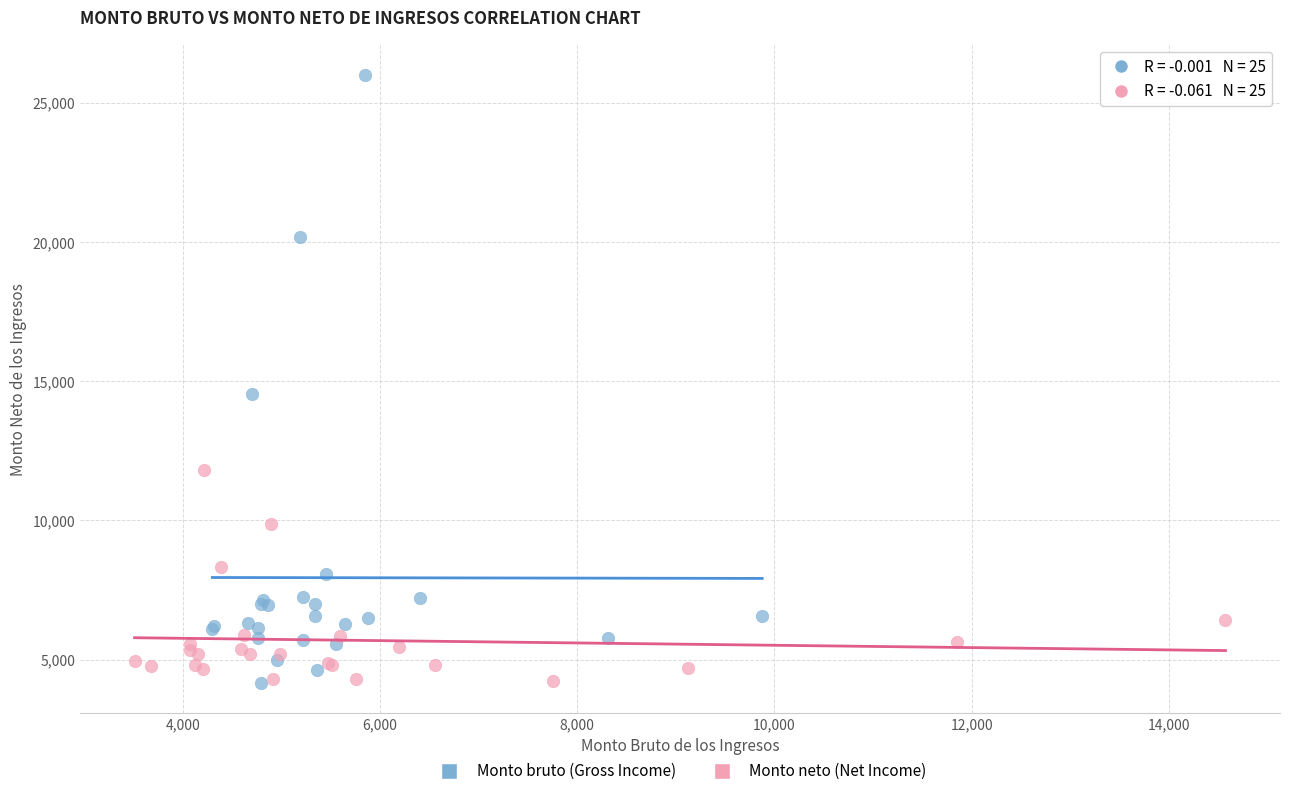

Which series contains the highest Y value?

Monto bruto (Gross Income)